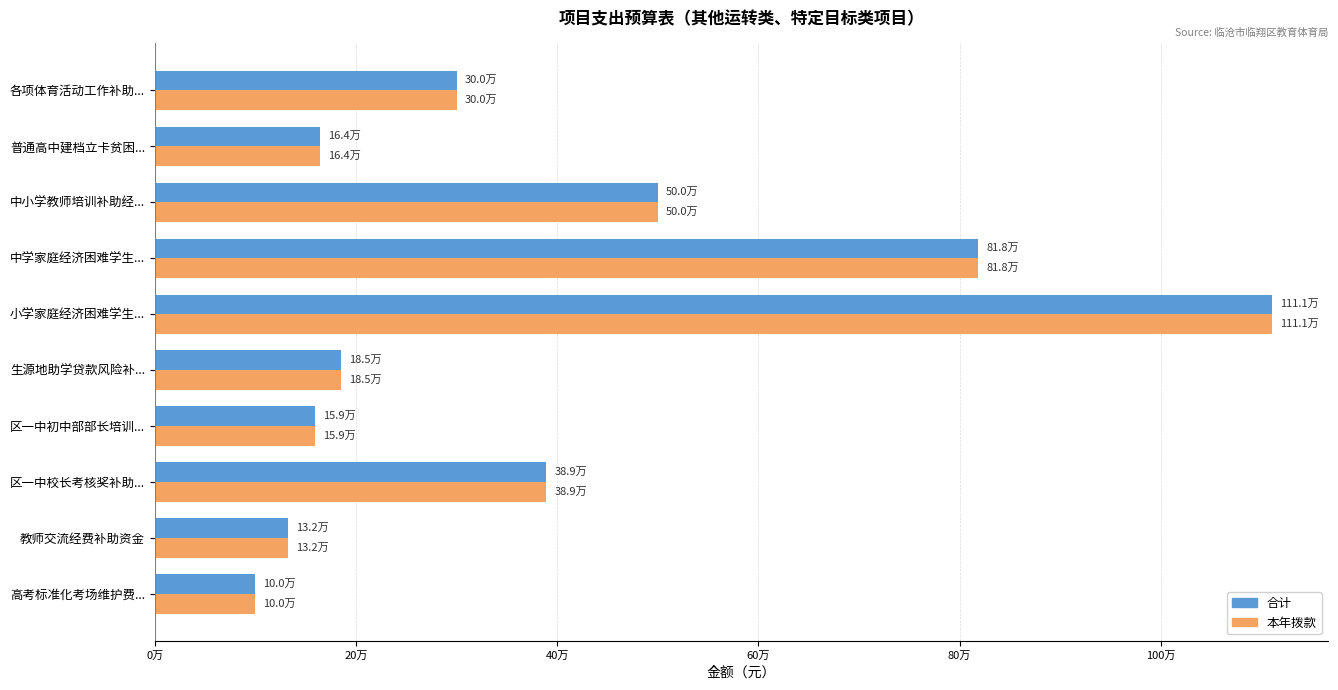

What are all the series names shown in the legend?

合计, 本年拨款